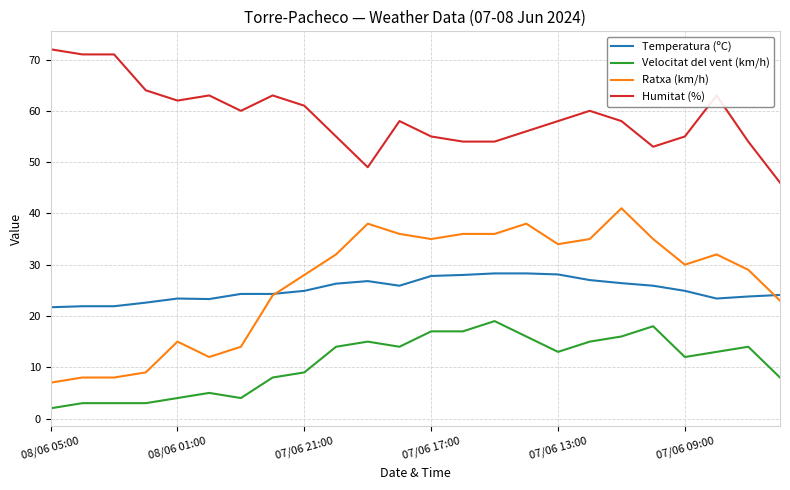

How many lines are shown in the chart?

4